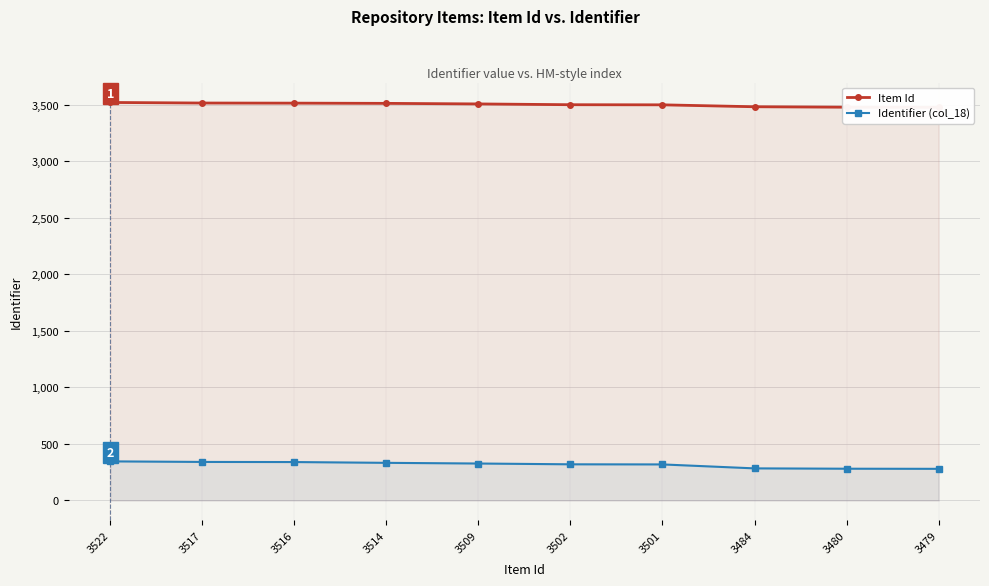

Which series has the largest total across all categories?

Item Id